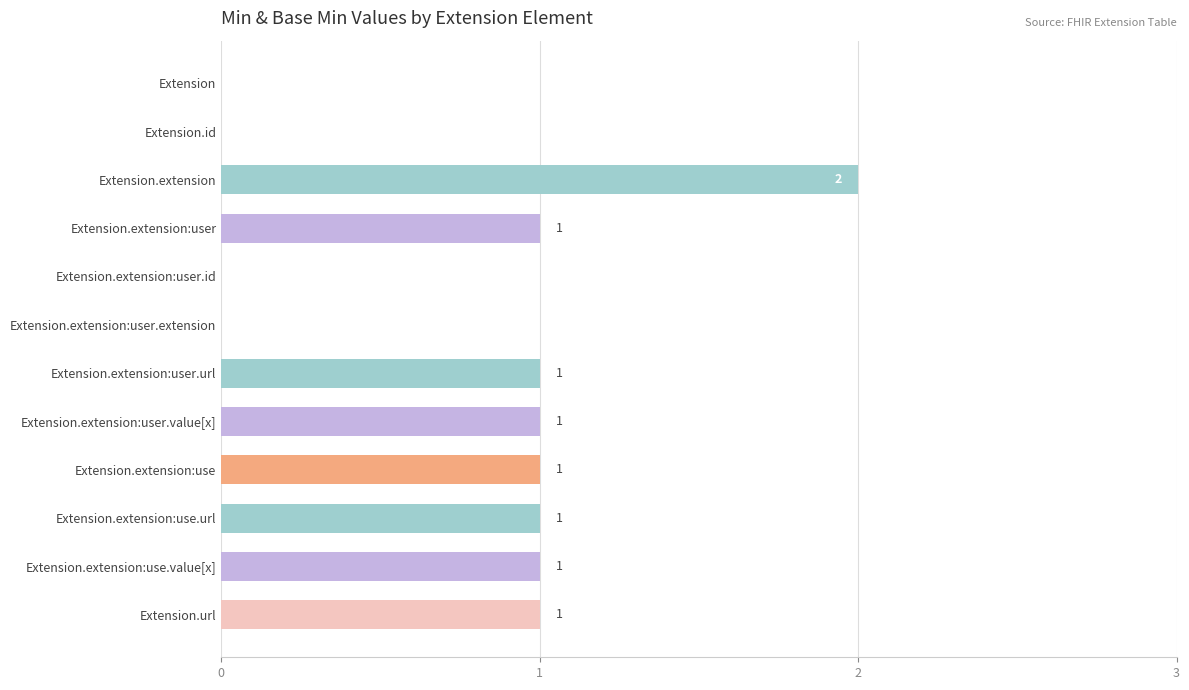

How many values are between 0 and 1?

11